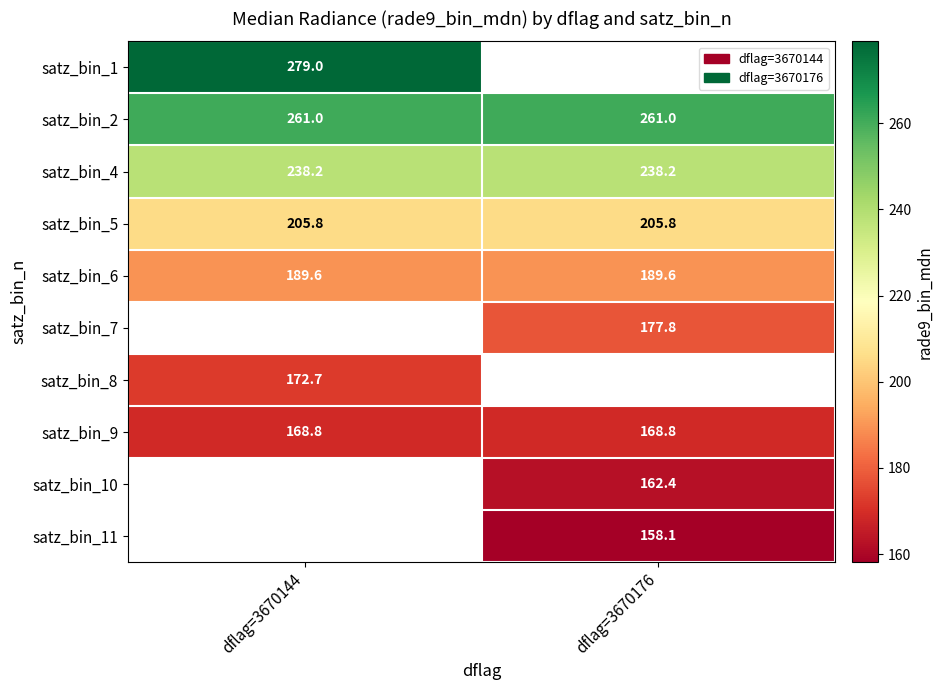

What is the sum of all satz_bin_4 values?

476.3